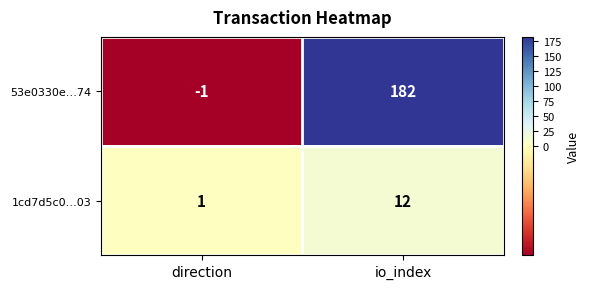

Reading left to right, extract all data points from this chart.

53e0330e…74: -1	182
1cd7d5c0…03: 1	12